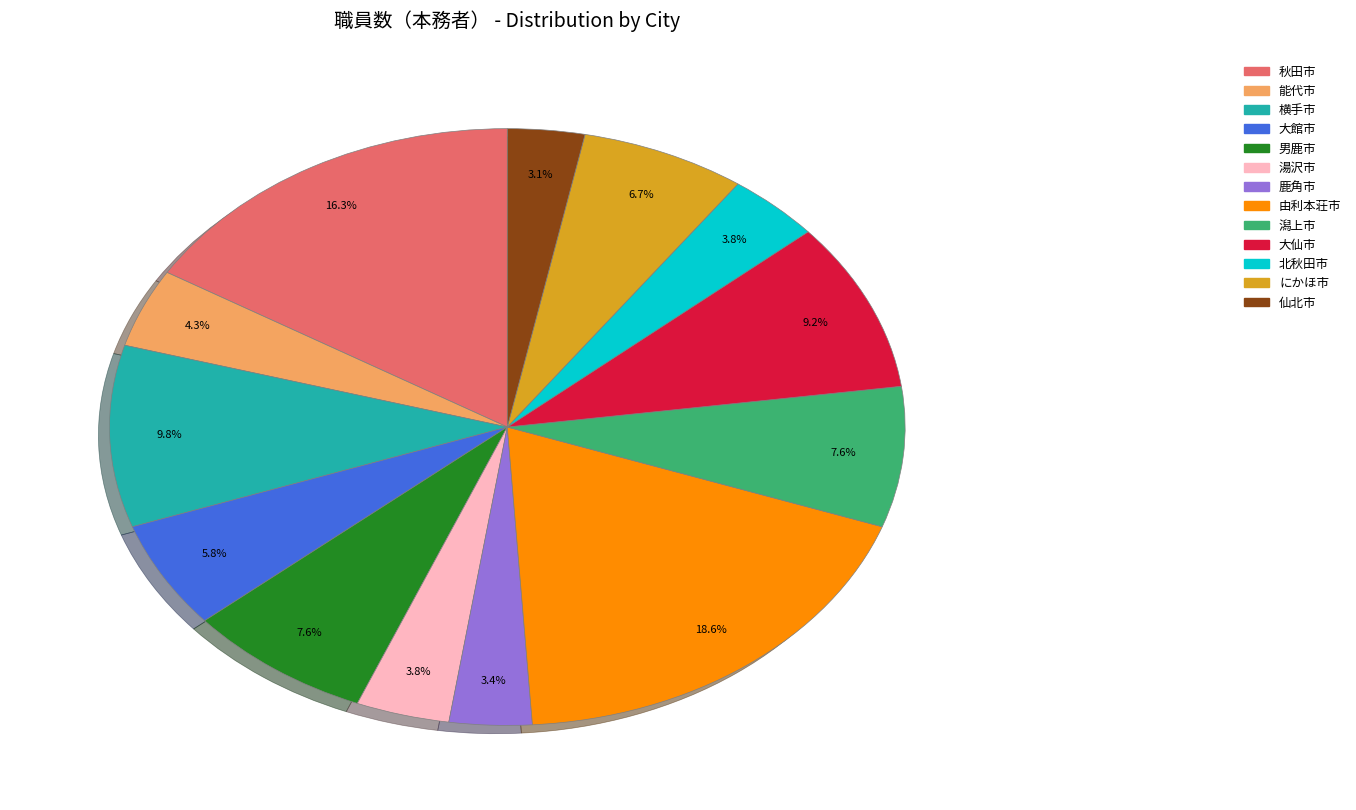

Does にかほ市 account for over 50% of the chart?

No